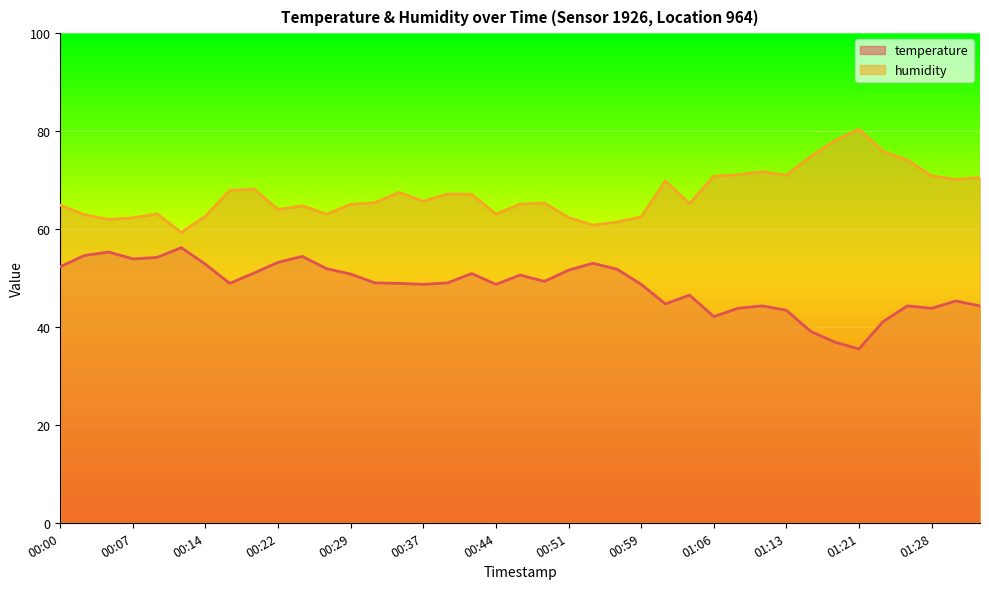

The value of humidity at 00:56 is 40.3. True or false?

False